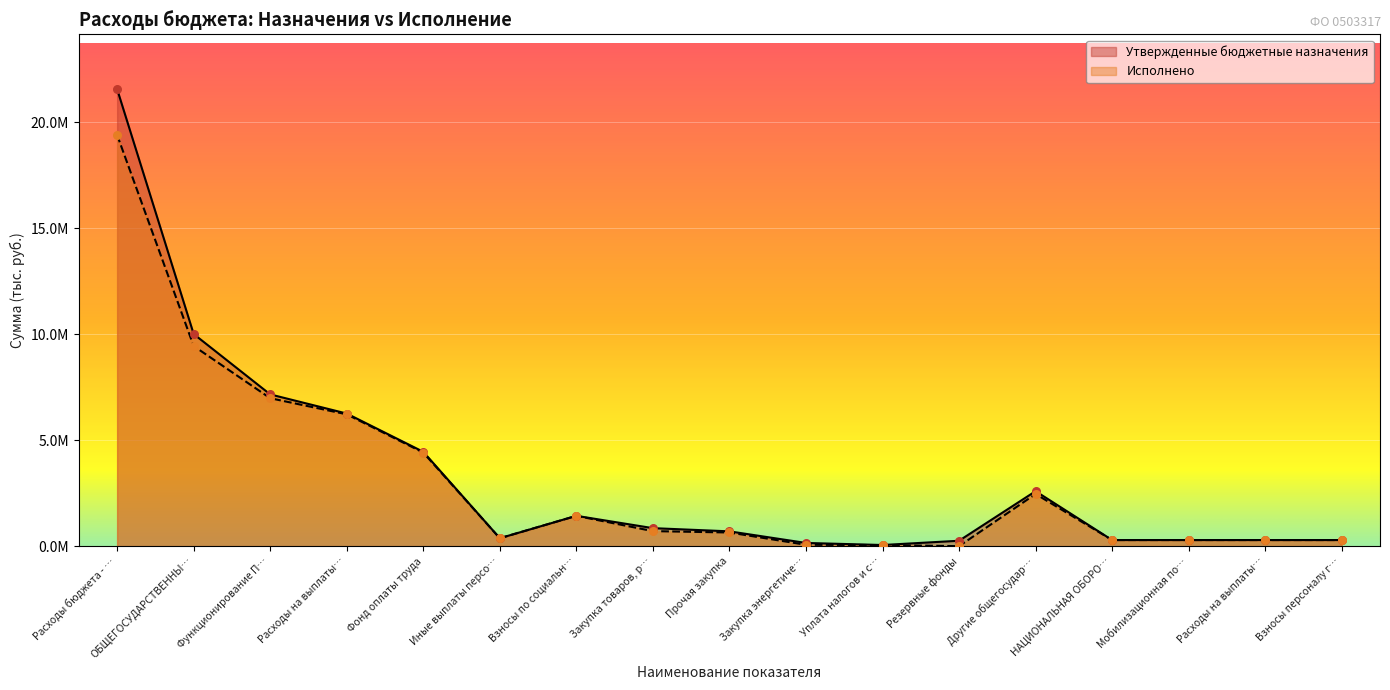

Which series contains the lowest Y value?

Исполнено